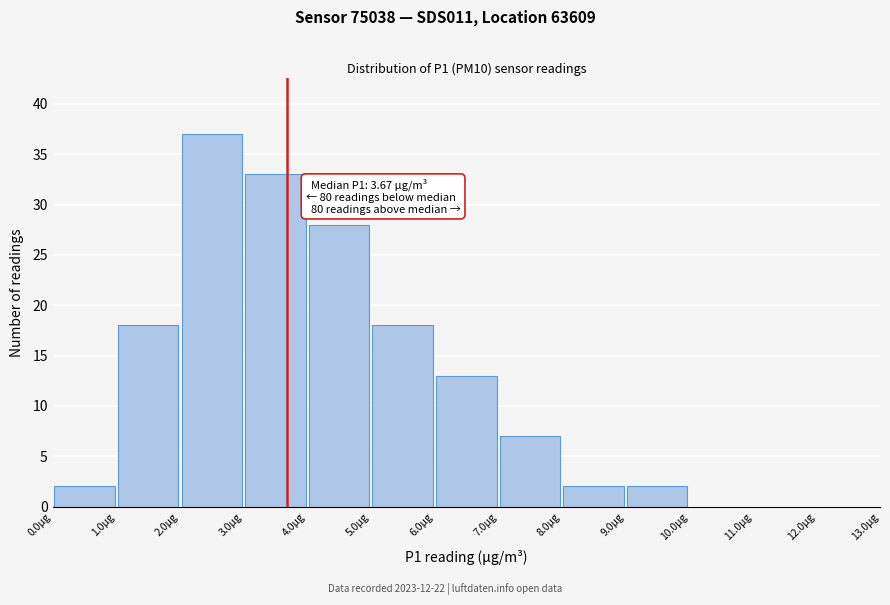

Over which range of the x-axis is the bar tallest?

2 to 3